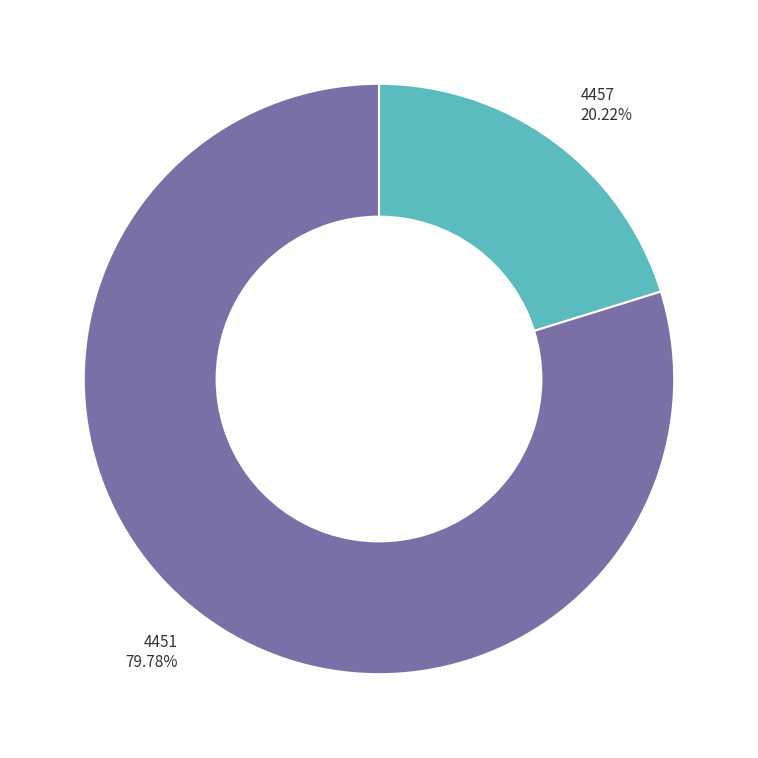

To the nearest percent, what is the combined percentage of 4451 and 4457?

100%